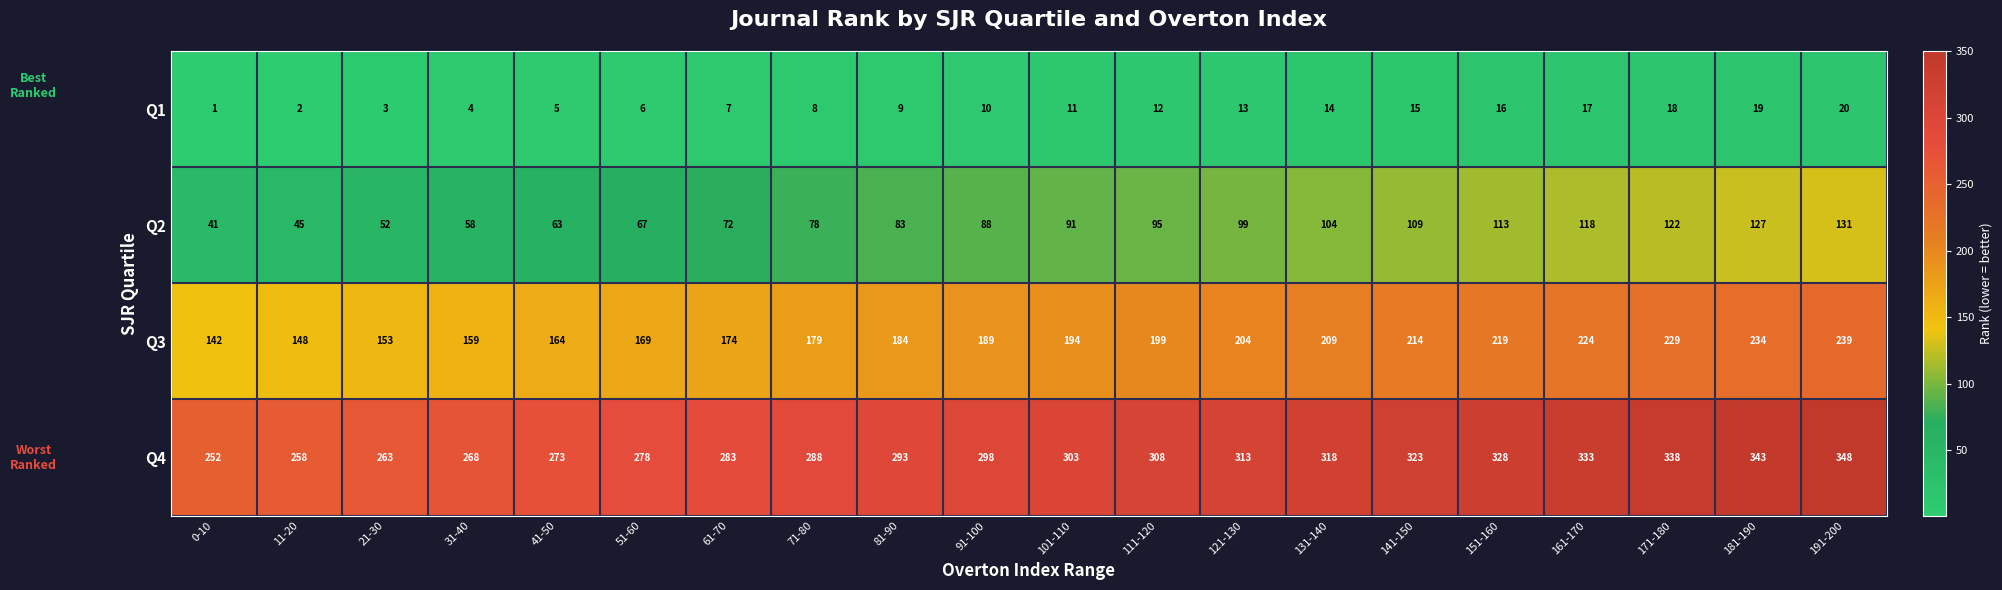

What is the difference between the Q4 values at 151-160 and 41-50?

55